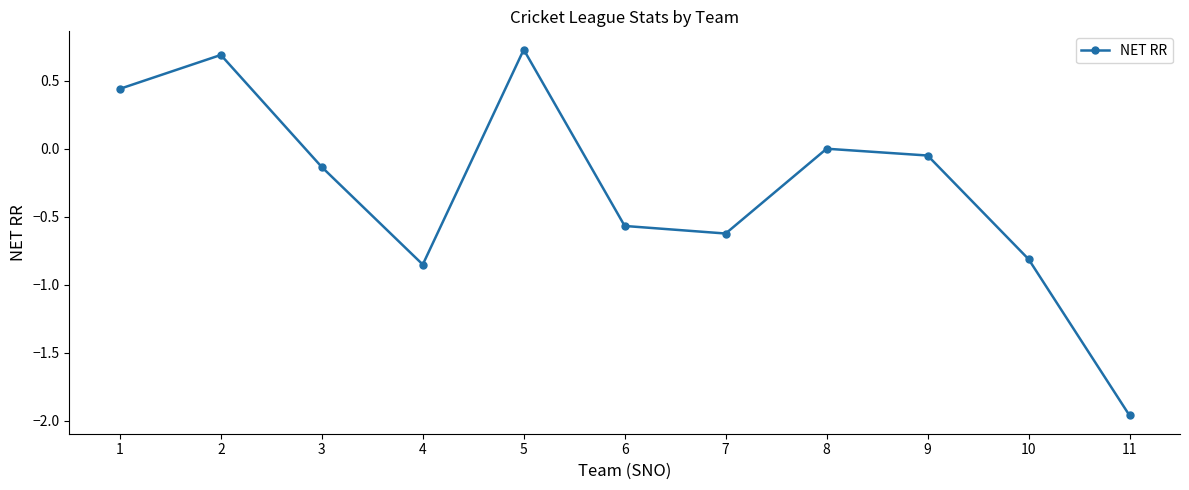

At which label is the value closest to 0?

8